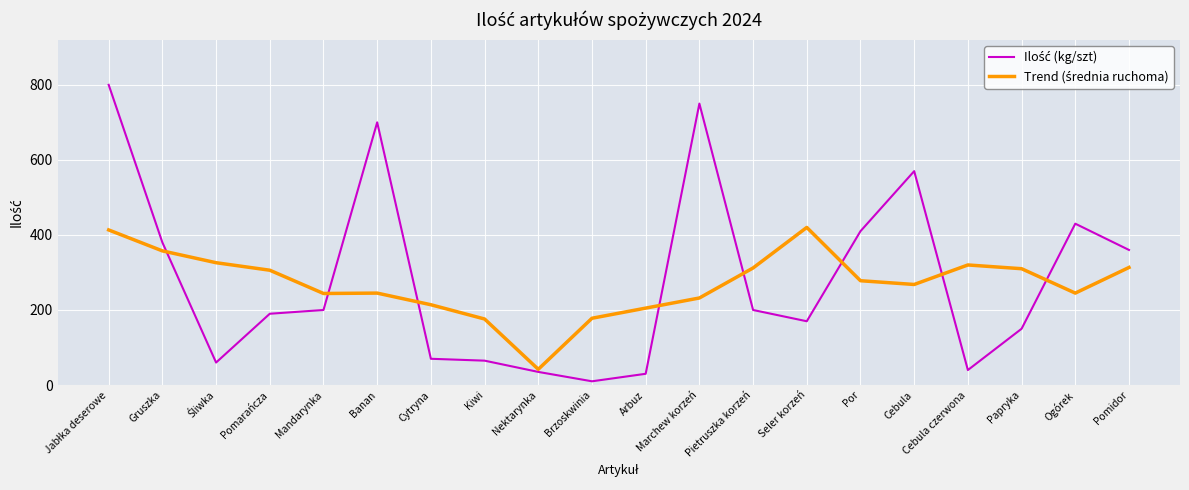

At which category does the chart reach its minimum across all series?

Brzoskwinia